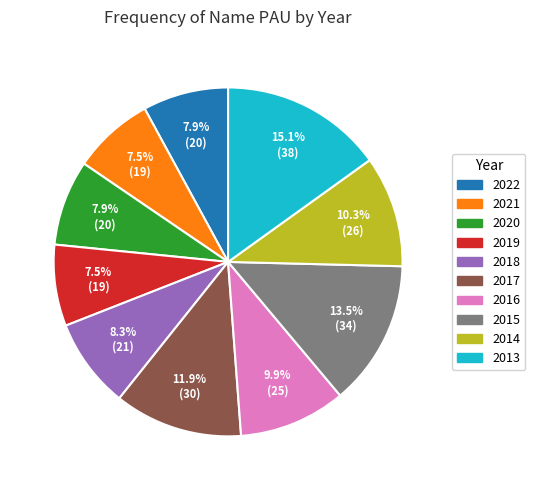

Count the number of slices in the pie.

10